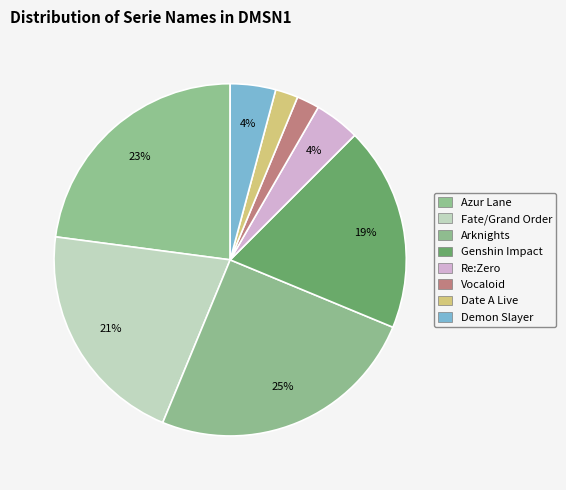

How many segments does this pie chart have?

8